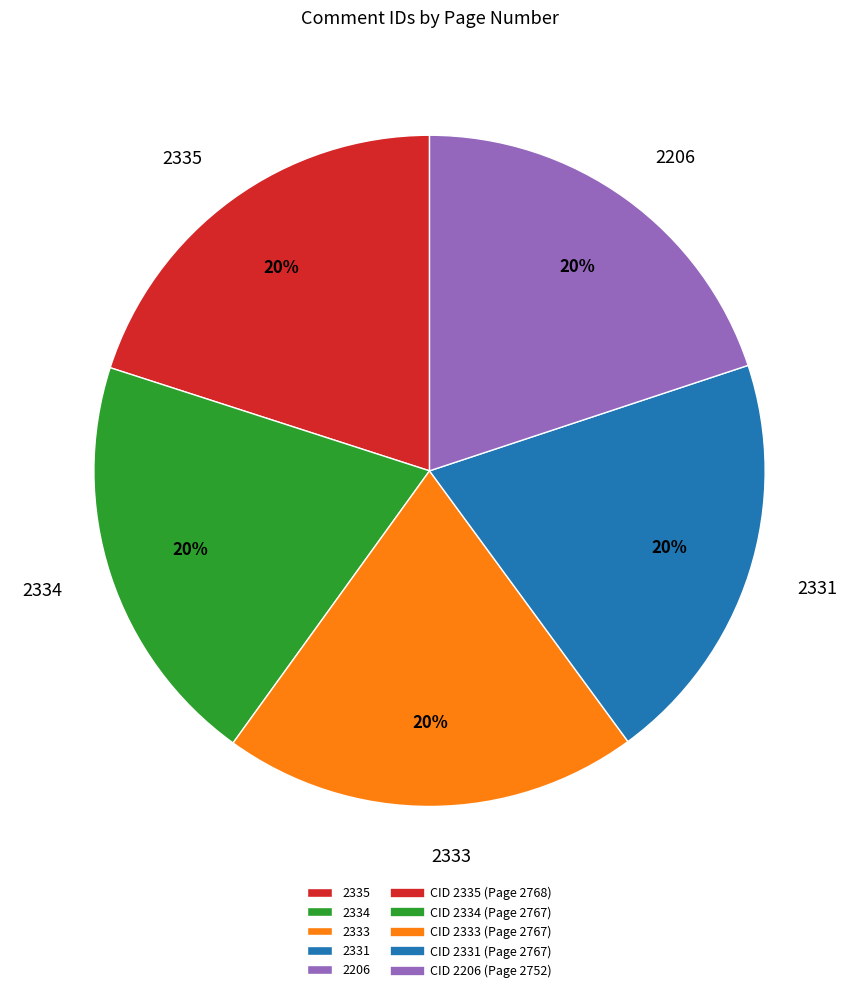

Is there a majority slice in this chart?

No